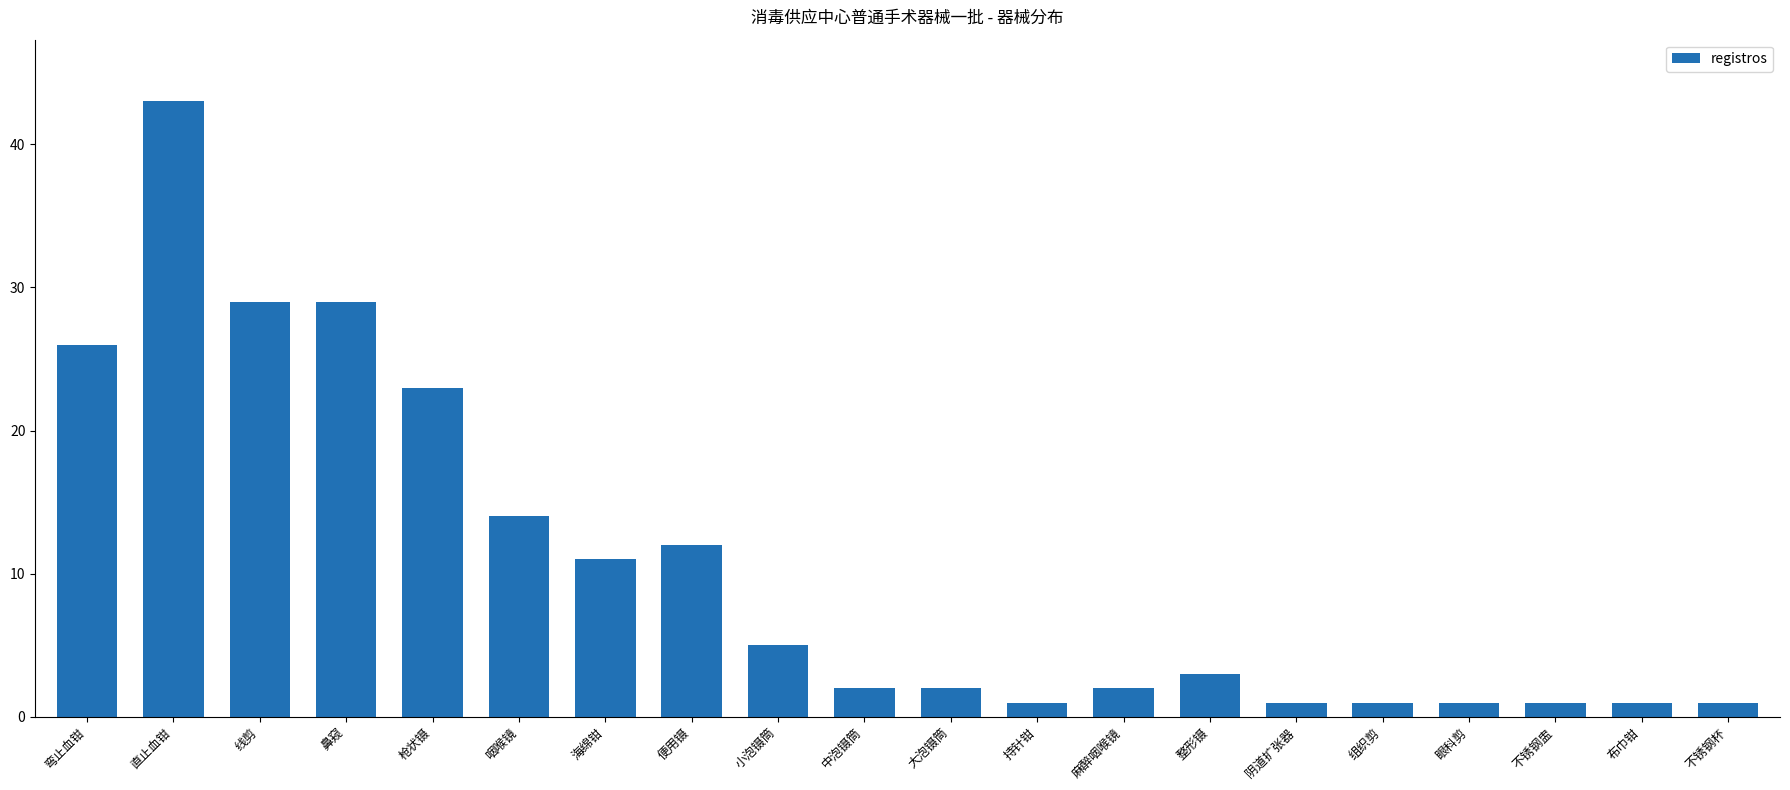

At which label is the value closest to 22?

枪状镊